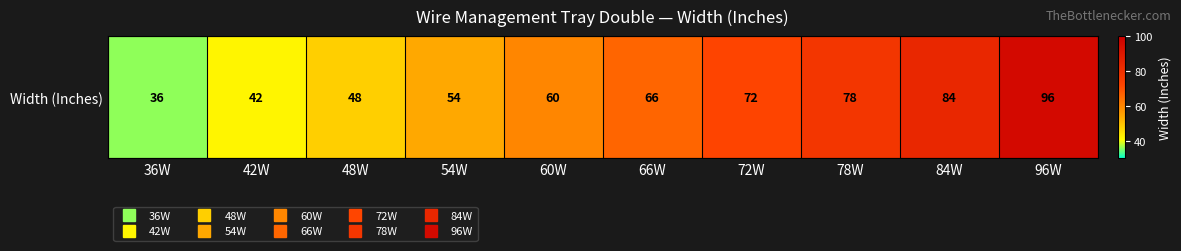

How many distinct data groups are displayed?

1